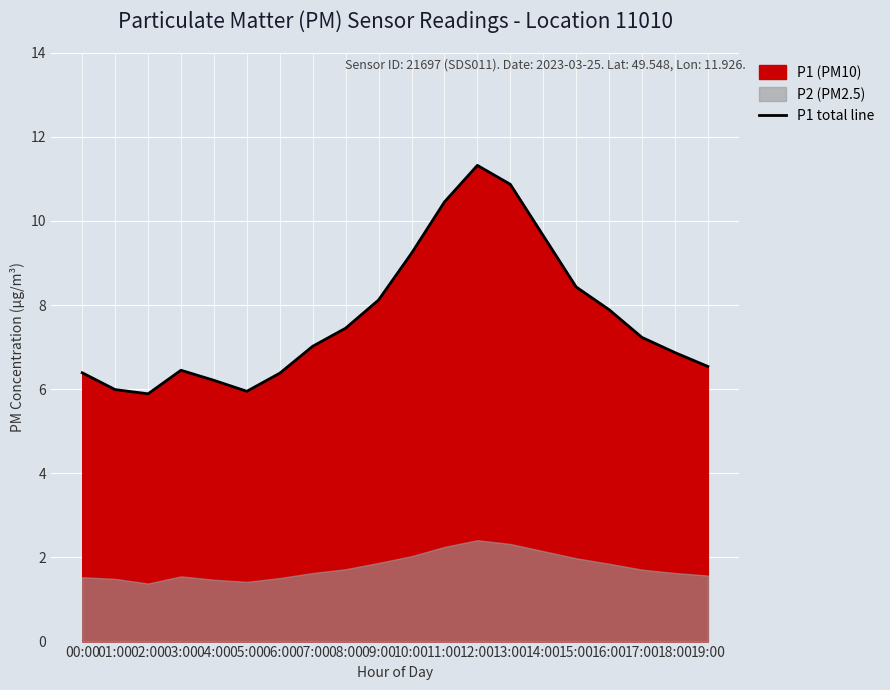

Read the value at 01:00.

6.0